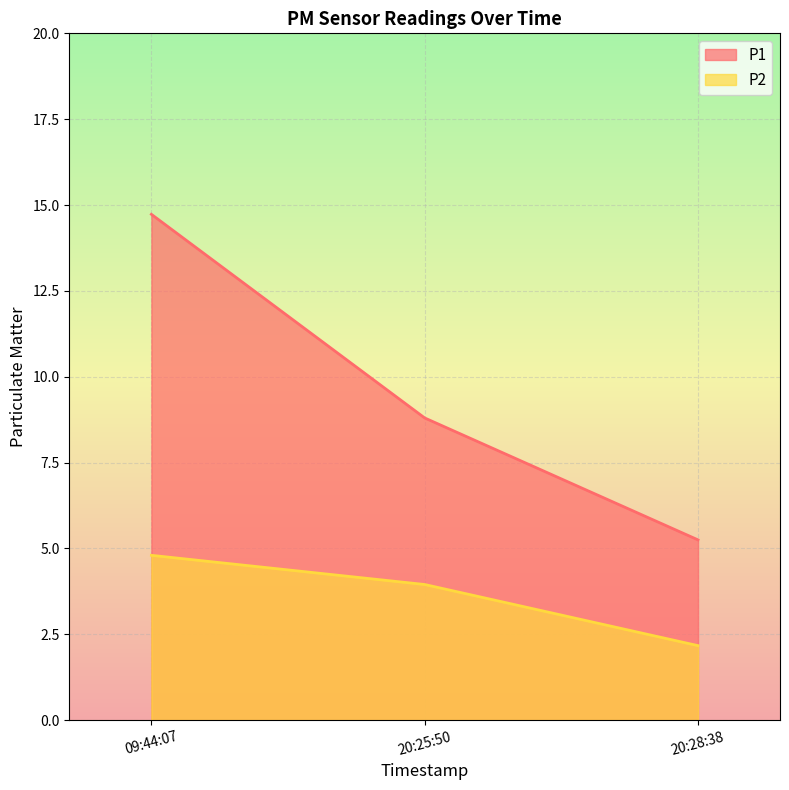

Which label corresponds to the smallest value in the chart?

20:28:38